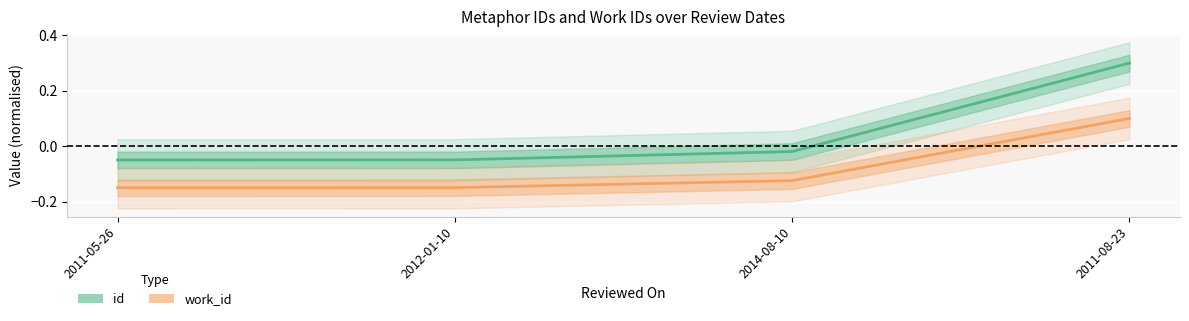

The value of id at 2011-05-26 is -0.1. True or false?

True